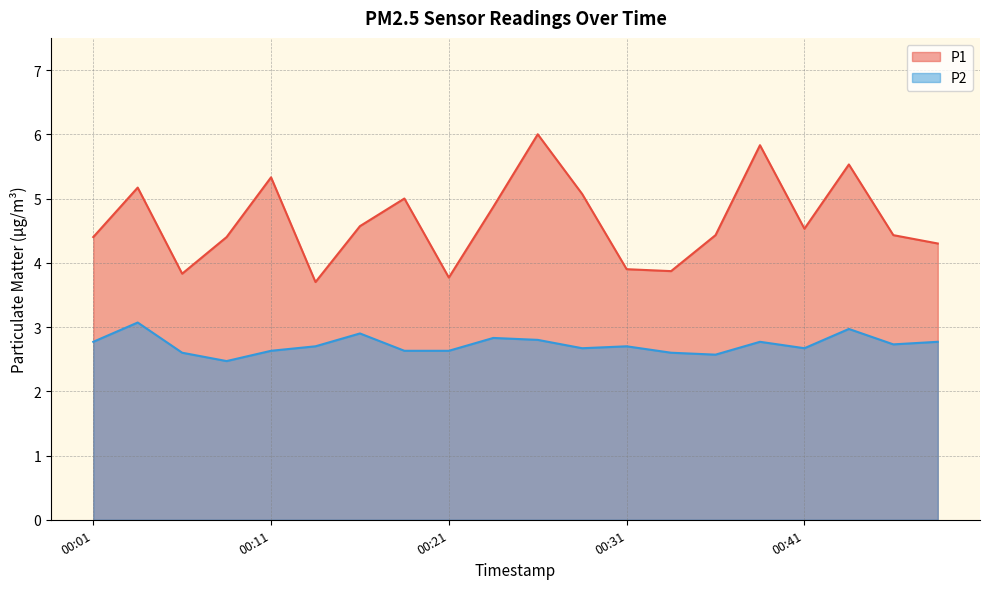

Rank the series by their maximum value, from highest to lowest.

P1, P2